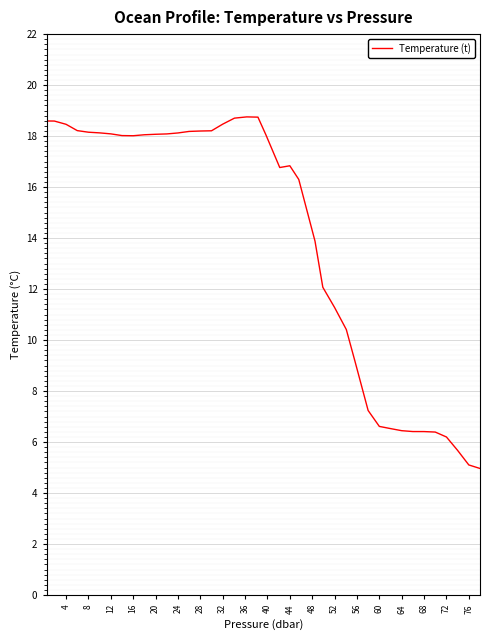

What is the minimum value shown in the chart?

5.0